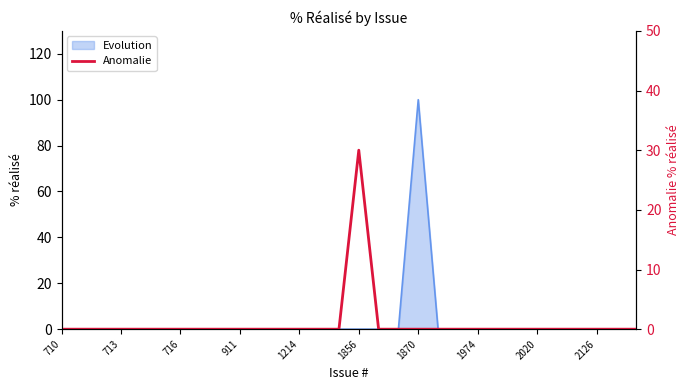

Count the number of categories in the chart.

30